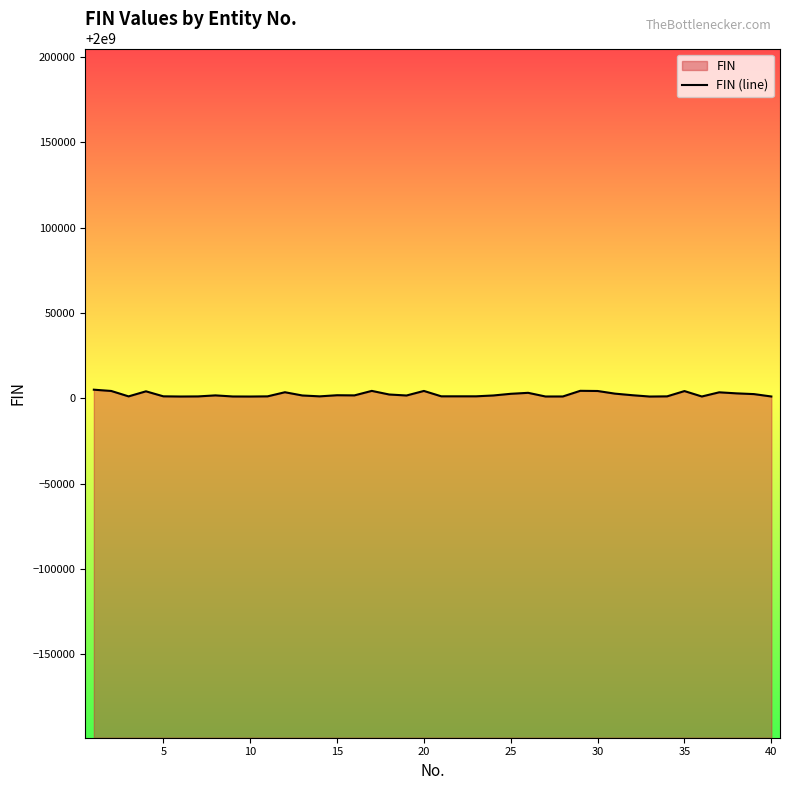

Reading left to right, extract all data points from this chart.

2000005022	2000004276	2000001104	2000004068	2000001133	2000001023	2000001083	2000001683	2000001046	2000001016	2000001115	2000003529	2000001631	2000001116	2000001774	2000001682	2000004318	2000002203	2000001619	2000004290	2000001136	2000001140	2000001137	2000001635	2000002610	2000003185	2000001034	2000001053	2000004360	2000004255	2000002707	2000001783	2000001008	2000001112	2000004211	2000001037	2000003486	2000002868	2000002435	2000001042